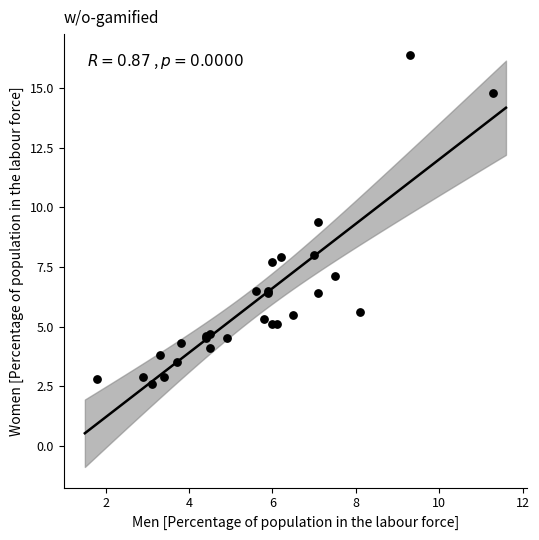

What Y value in the scatter plot is closest to 9?

9.4